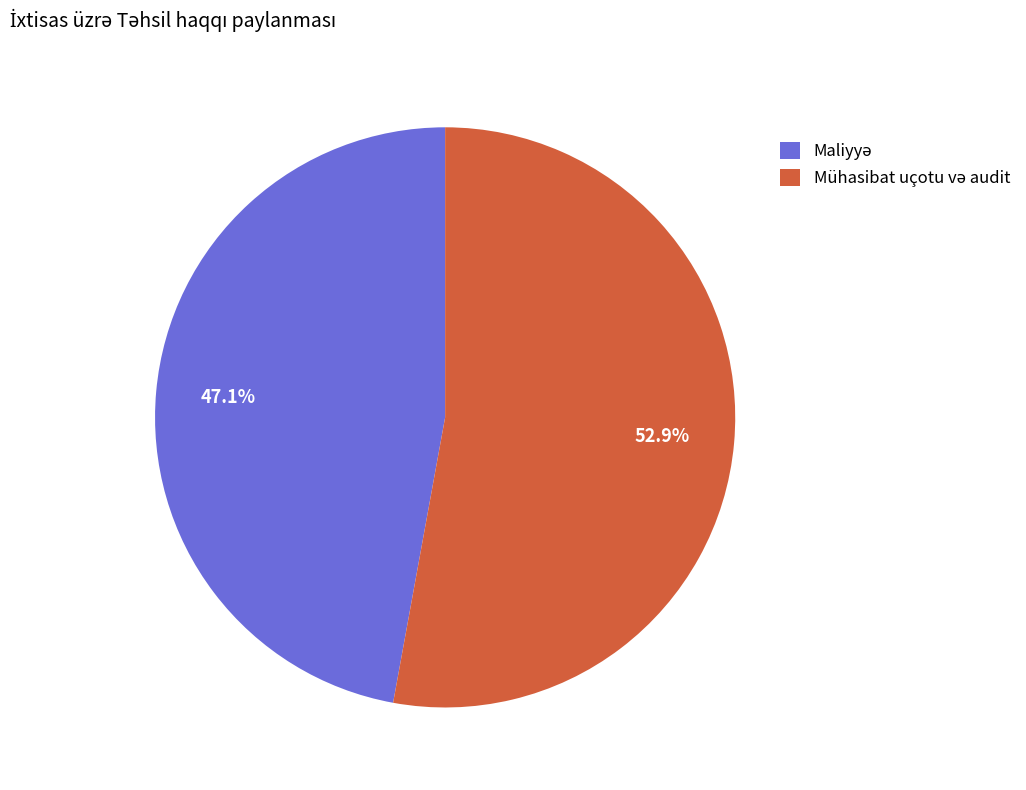

Is there a majority slice in this chart?

Yes